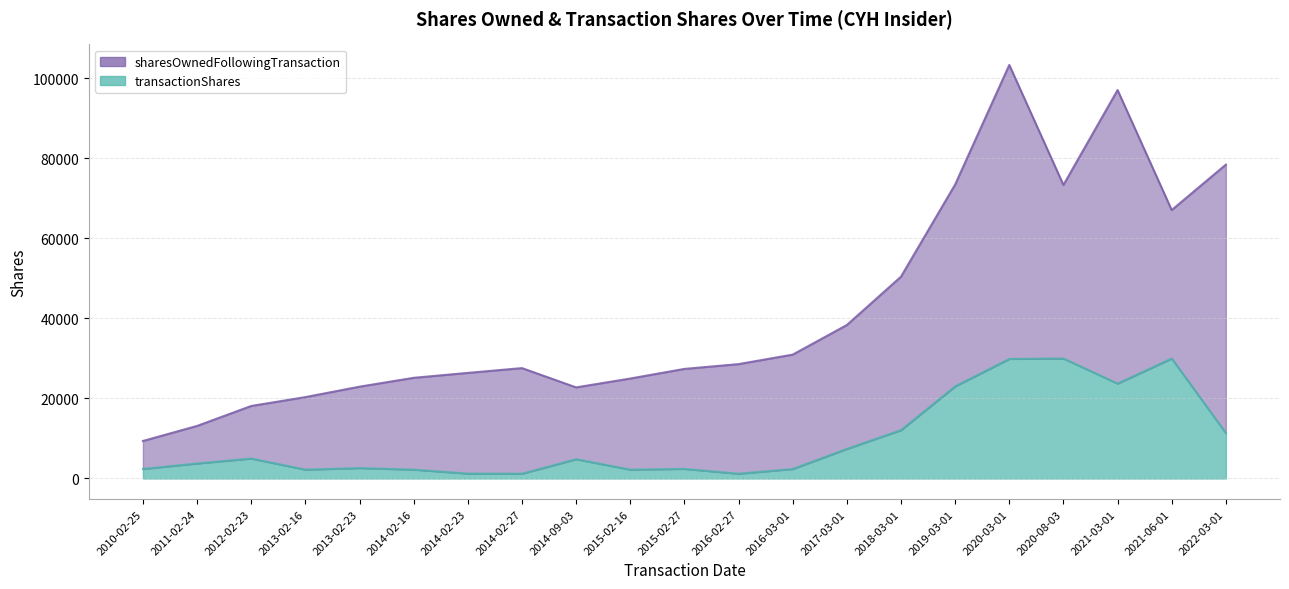

What is the difference between the maximum and minimum values in the transactionShares series?

28802